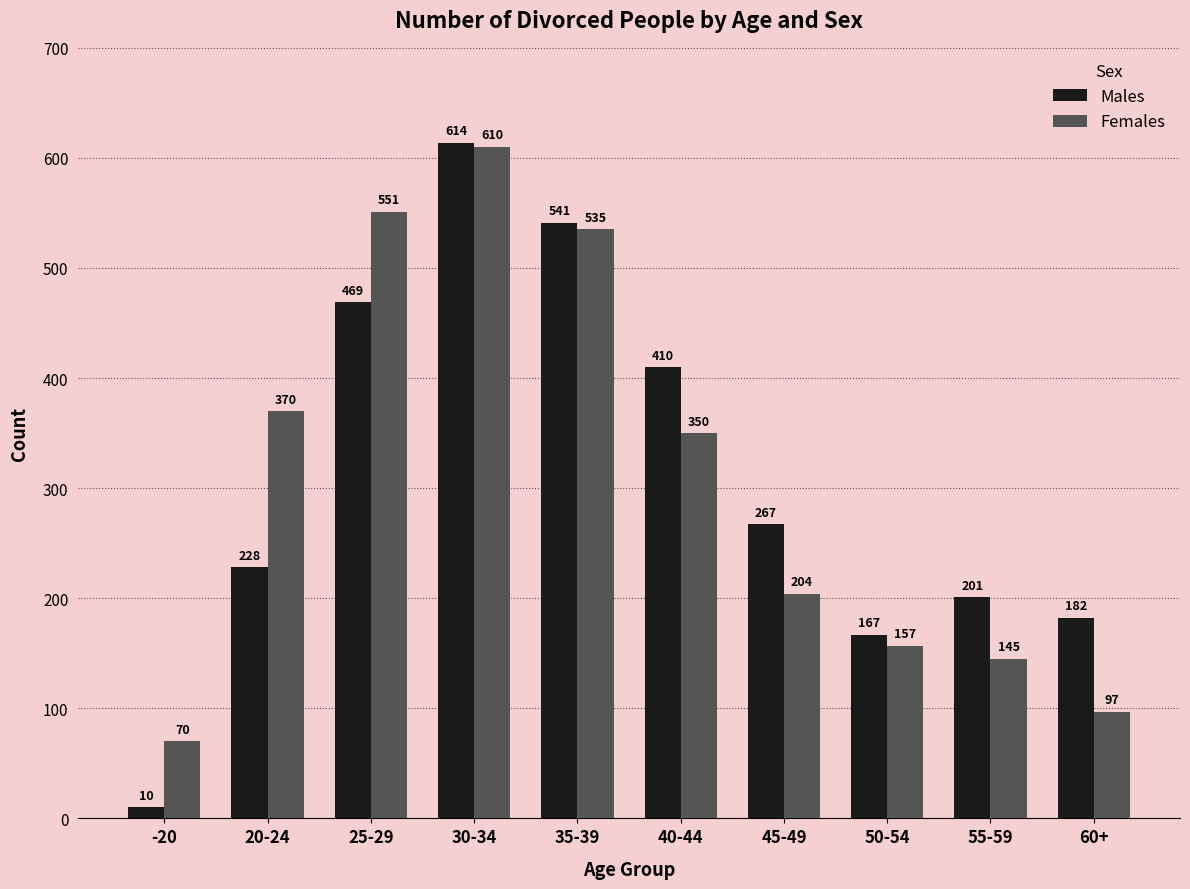

Reading right to left, what are all the values shown in this chart?

Males: 182	201	167	267	410	541	614	469	228	10
Females: 97	145	157	204	350	535	610	551	370	70